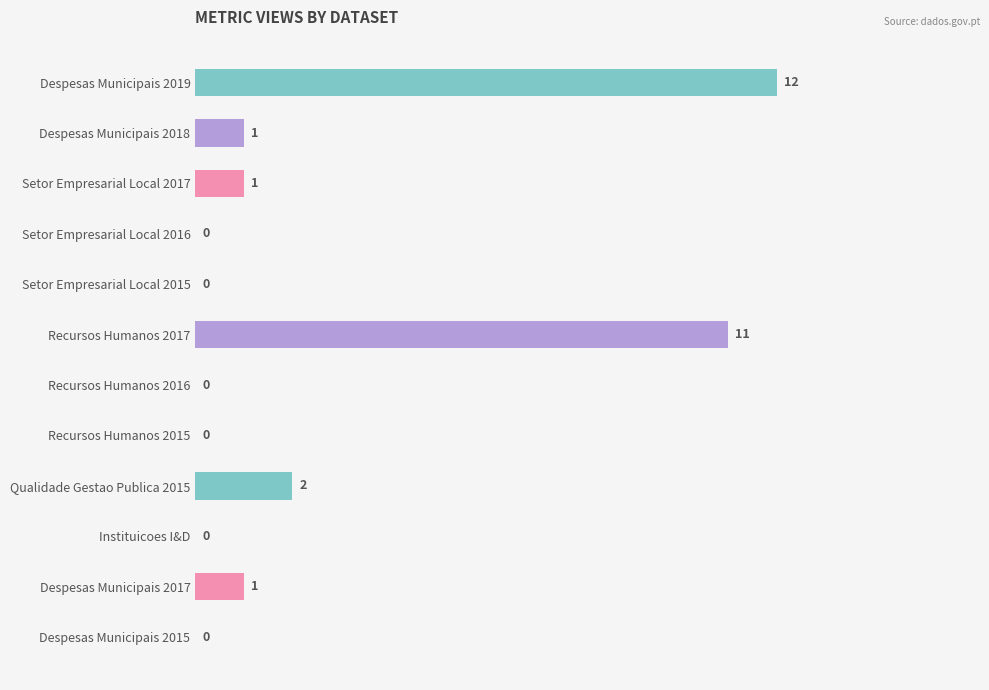

At which label is the value closest to 6?

Qualidade Gestao Publica 2015